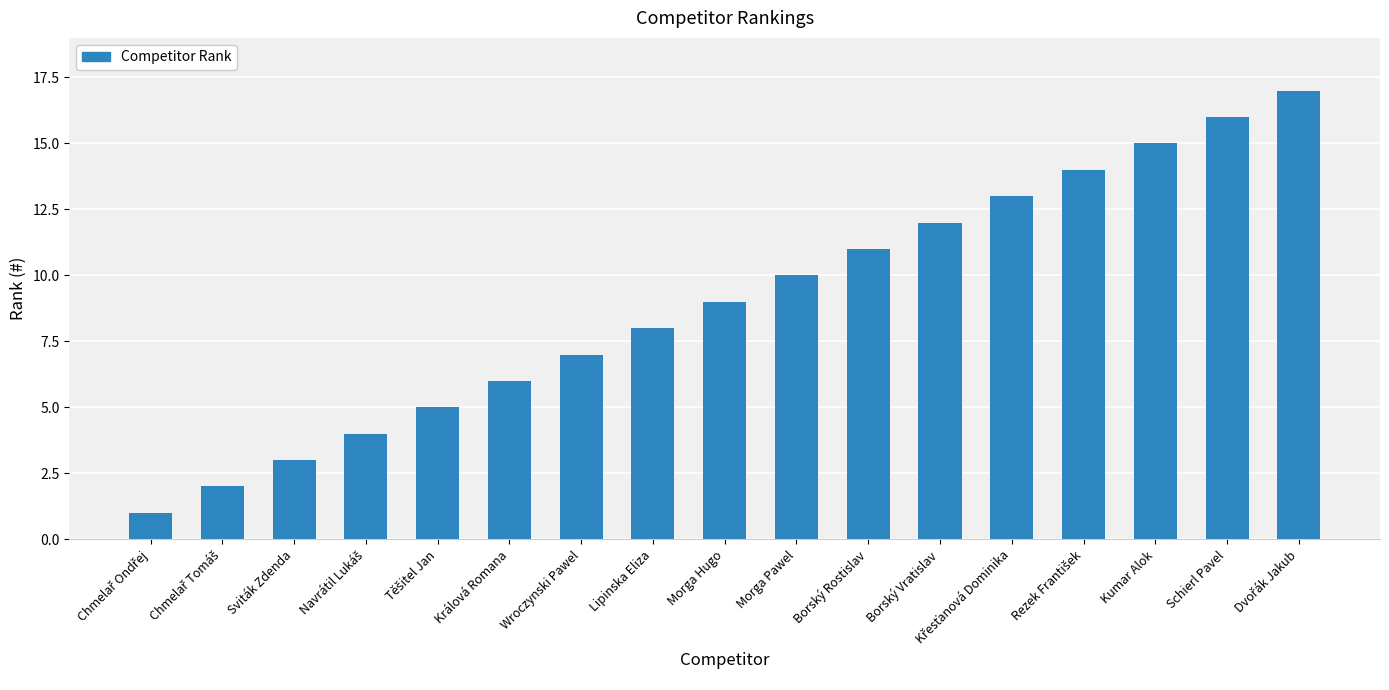

What is the average value?

9